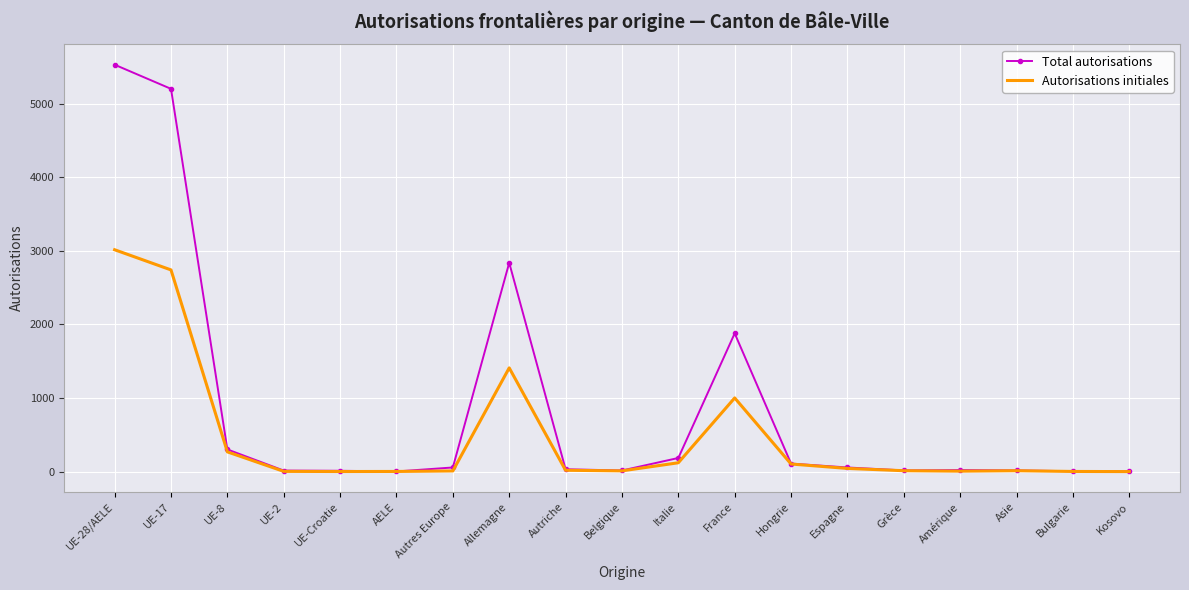

What is the sum of all Total autorisations values?

16285